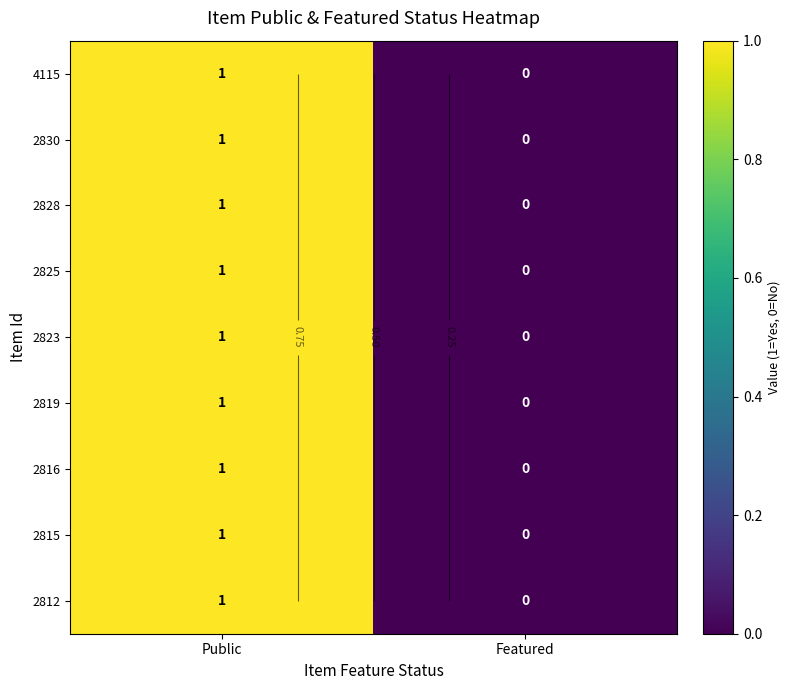

At how many categories does at least one series exceed 0?

1